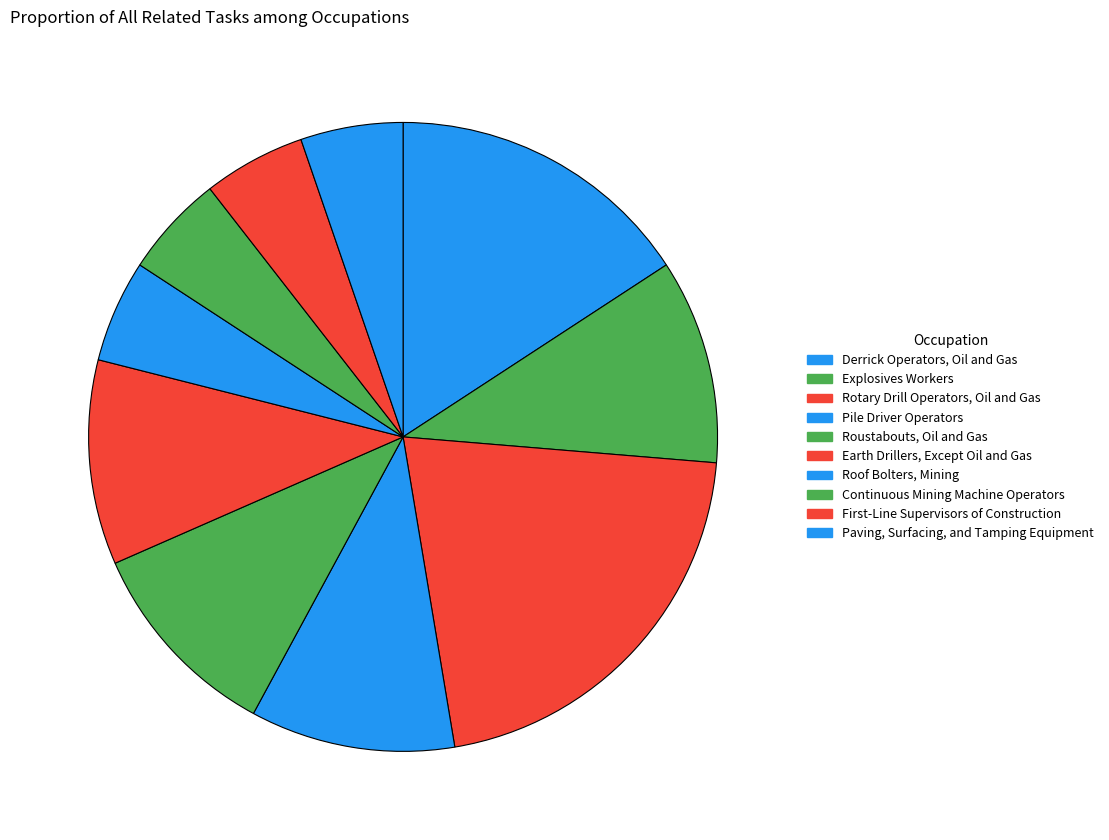

To the nearest percent, what portion does Continuous Mining Machine Operators represent?

5%